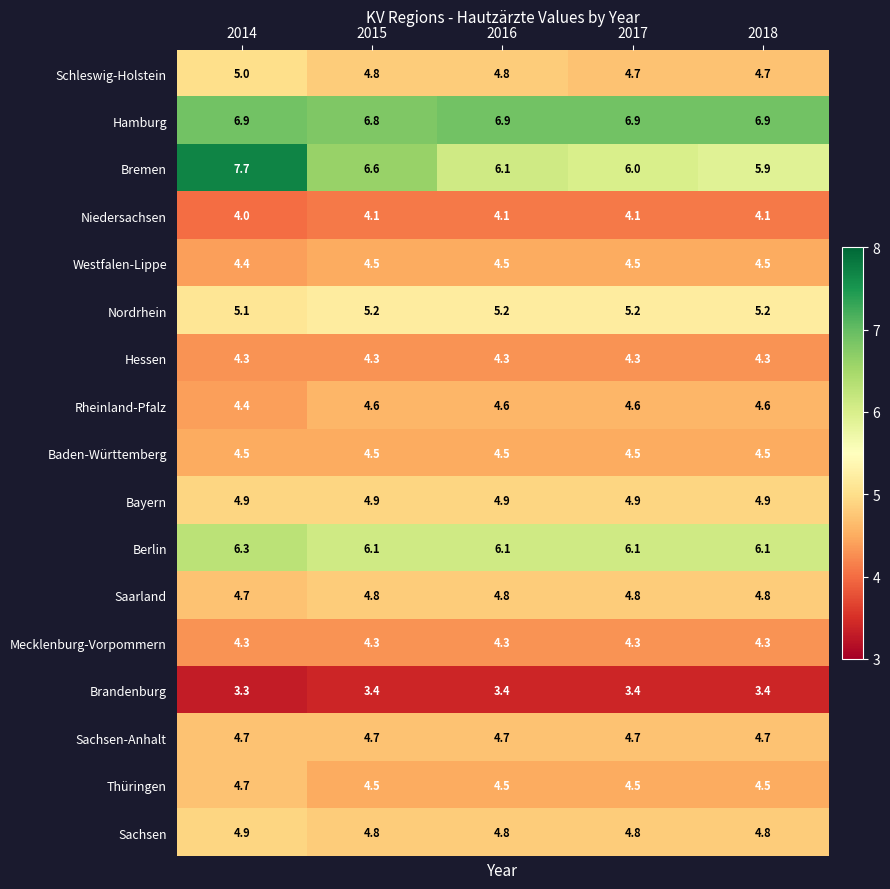

What value does the Schleswig-Holstein series have at 2015?

4.8